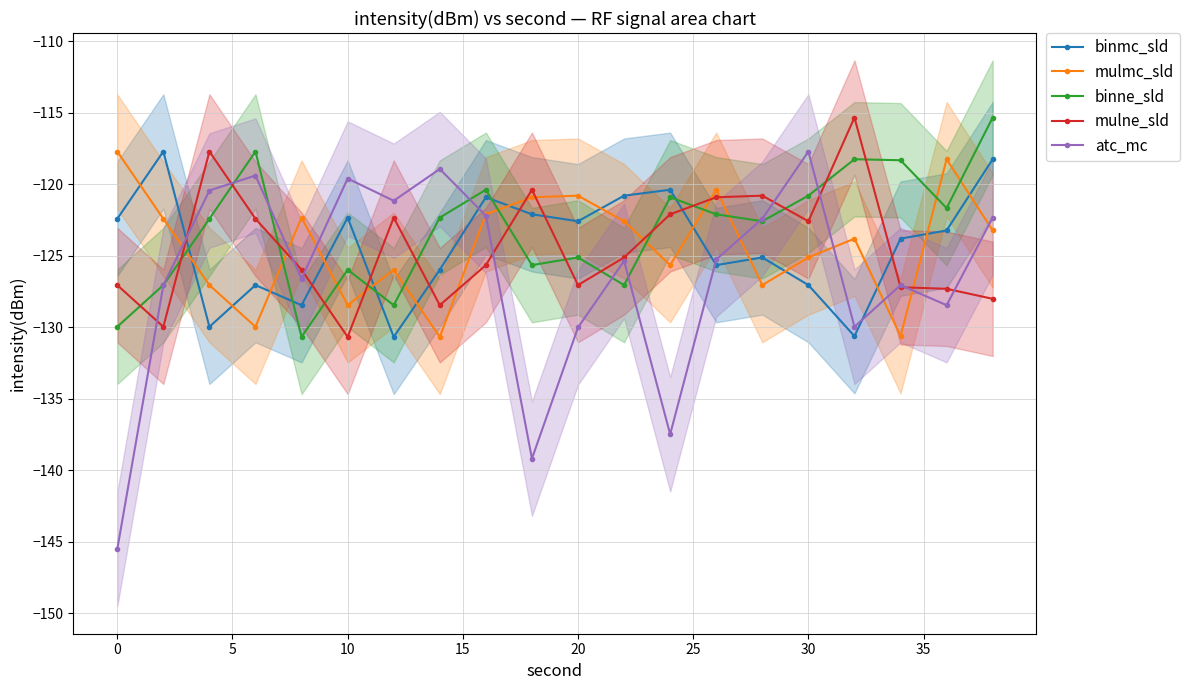

How many interior local valleys does the atc_mc series have?

6